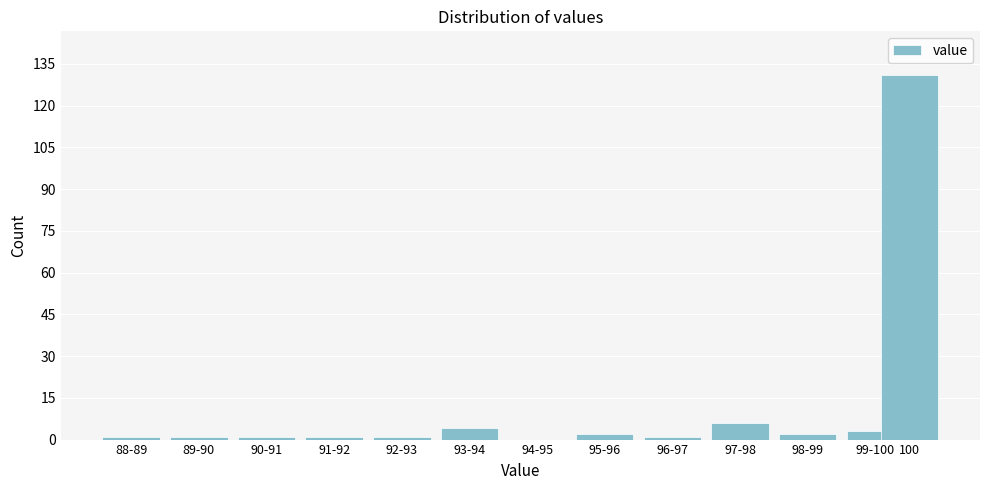

Reading left to right, list all the values displayed in this chart.

88-89=1	89-90=1	90-91=1	91-92=1	92-93=1	93-94=4	94-95=0	95-96=2	96-97=1	97-98=6	98-99=2	99-100=3	100=131